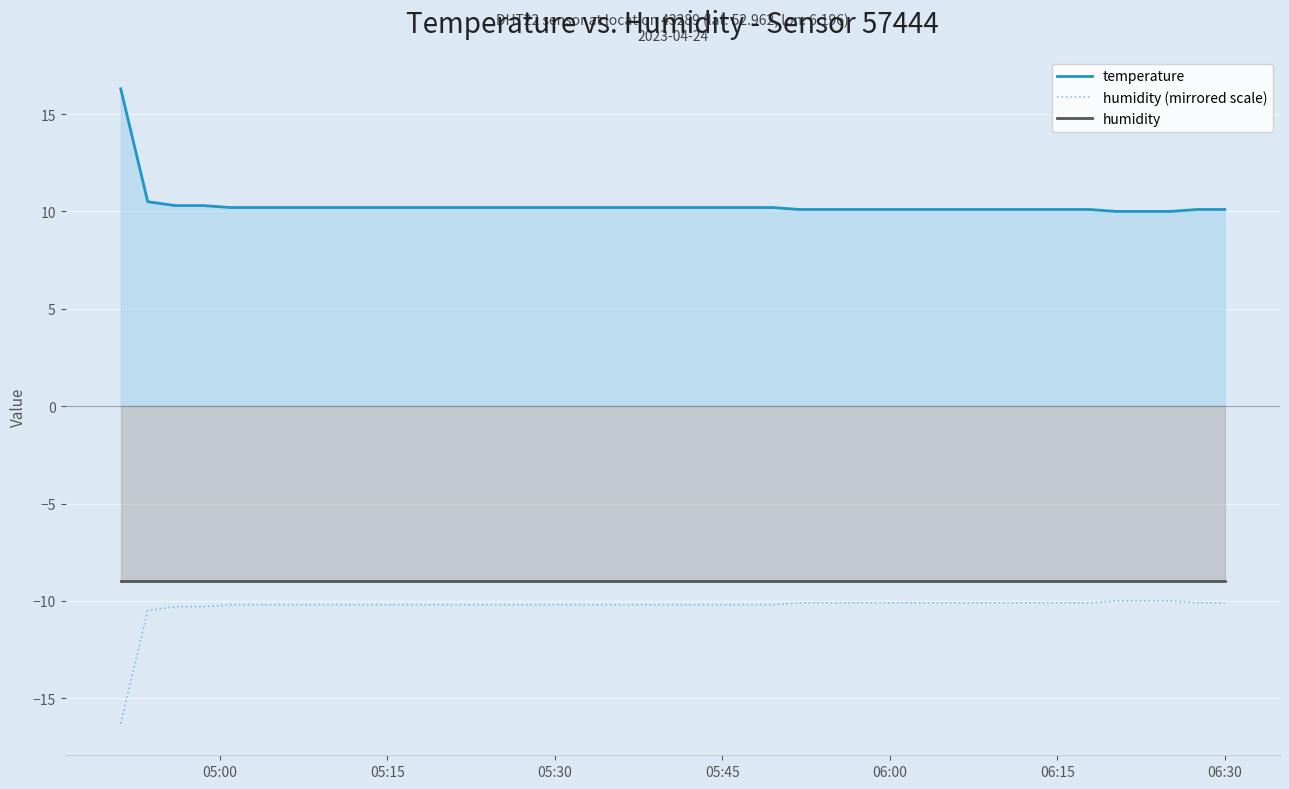

True or false: humidity (mirrored scale) and humidity cross at least once.

False